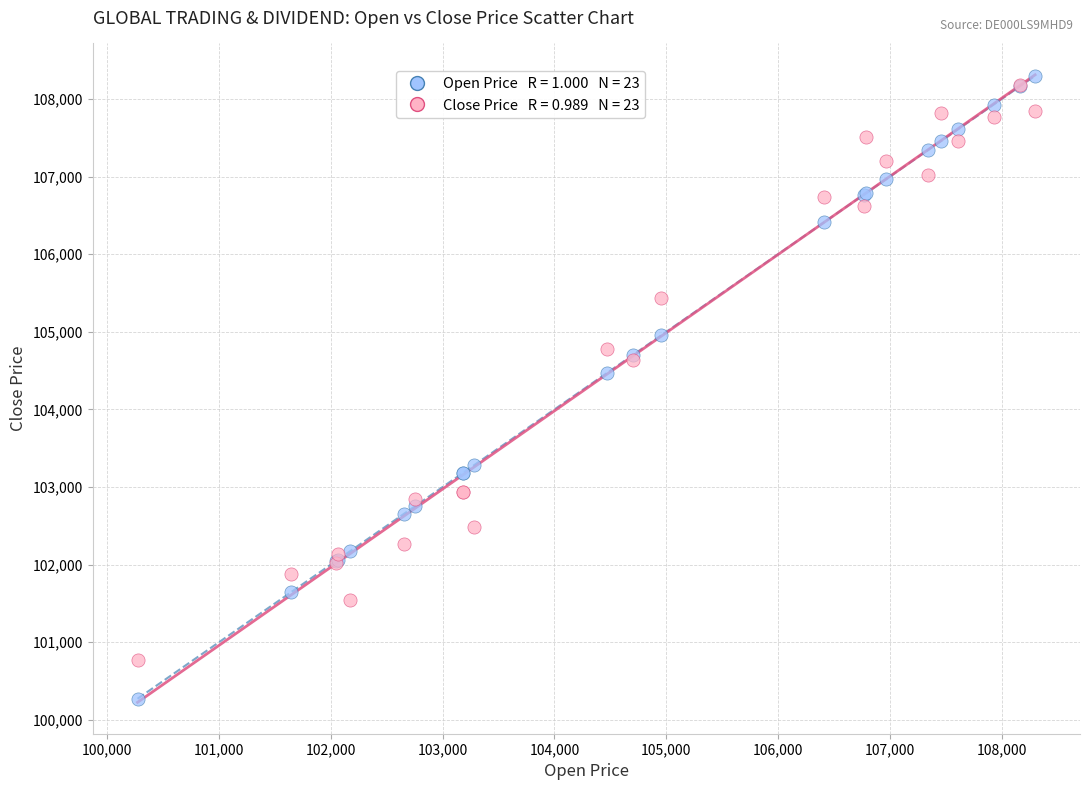

Across all series, what Y value is closest to 104285?

104473